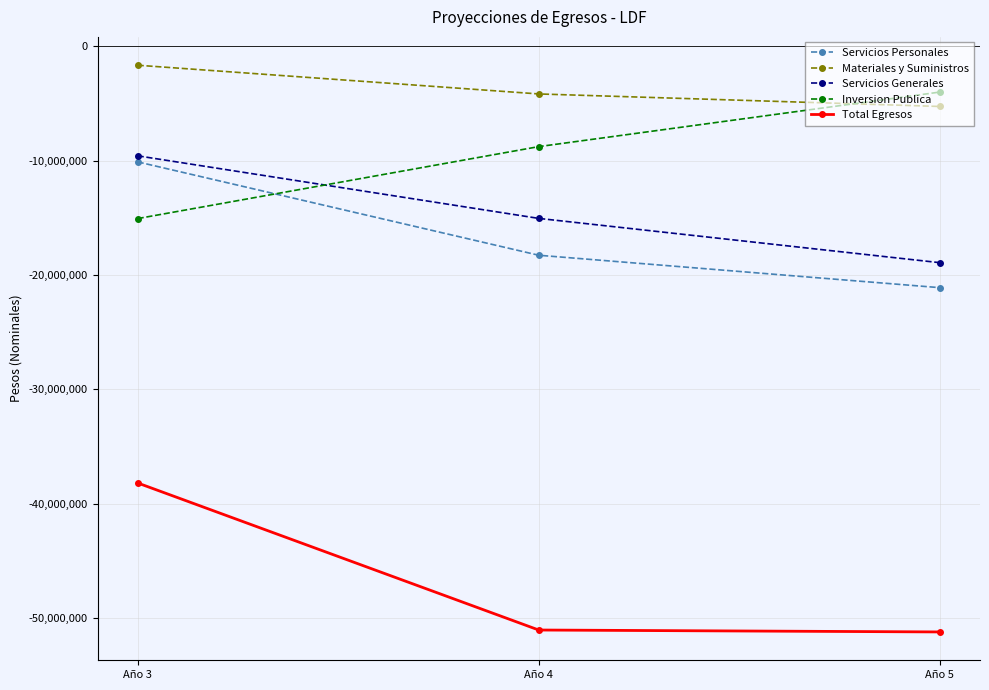

Rank the series at Año 5 from highest to lowest value.

Inversion Publica, Materiales y Suministros, Servicios Generales, Servicios Personales, Total Egresos